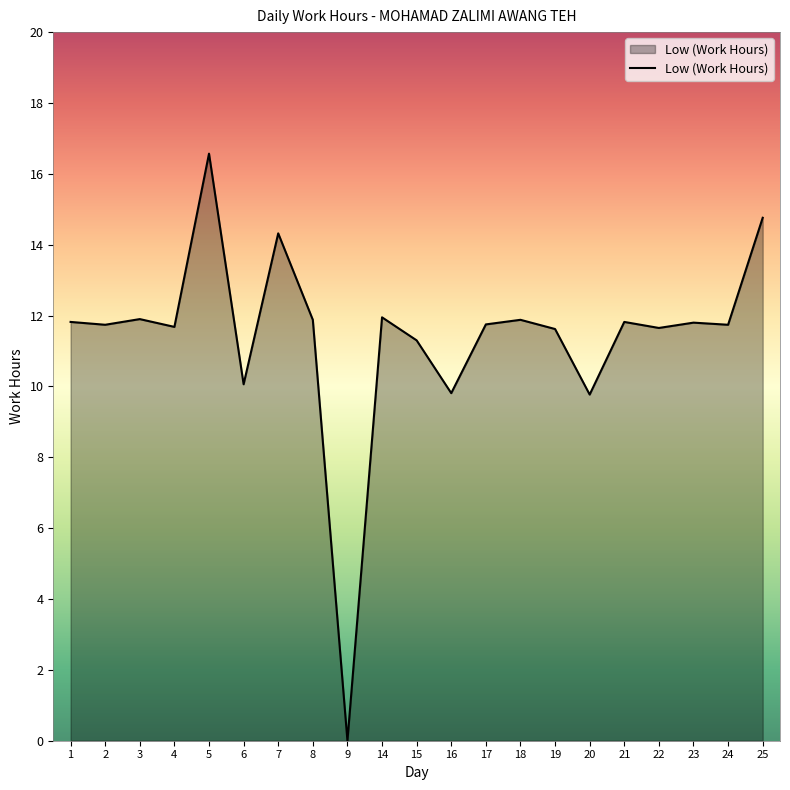

Approximately how many times larger is the value at 18 compared to 3?

1.0